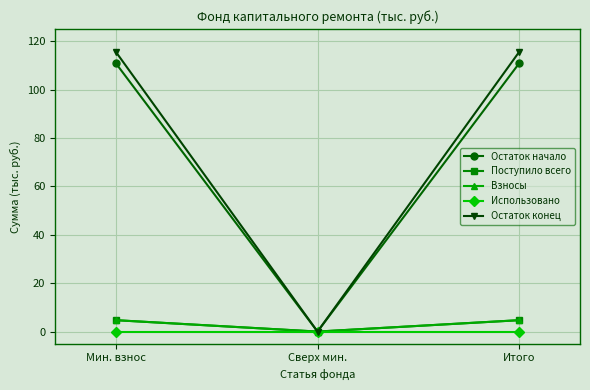

The value of Поступило всего at Итого is 4.7. True or false?

True